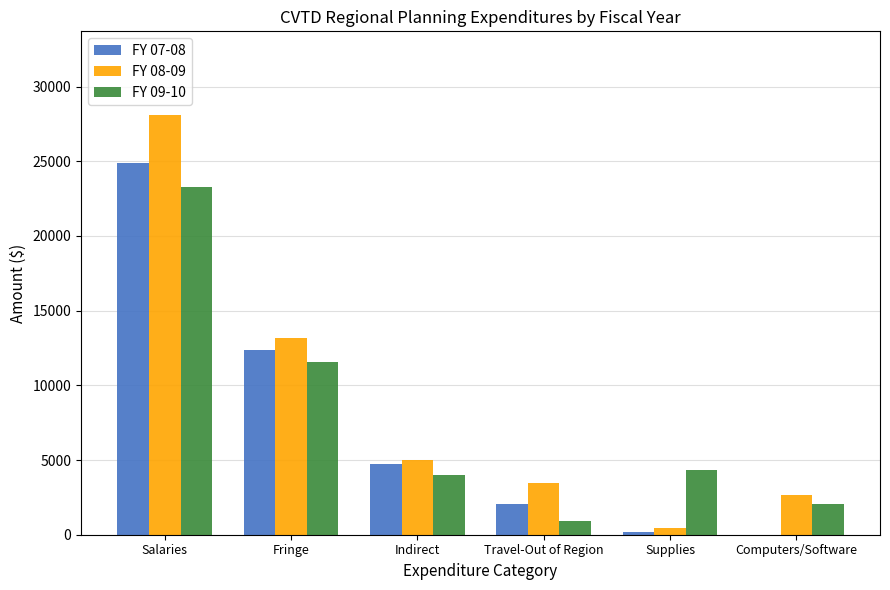

What is the maximum value for FY 09-10?

23291.6